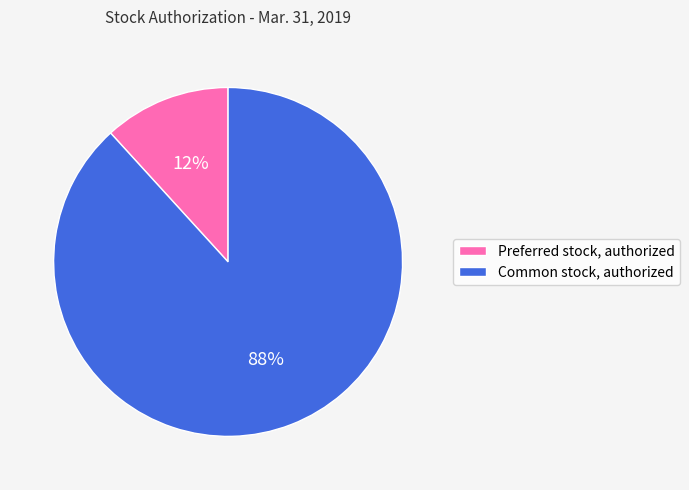

To the nearest percent, what is the difference between the largest and smallest slice percentages?

76%